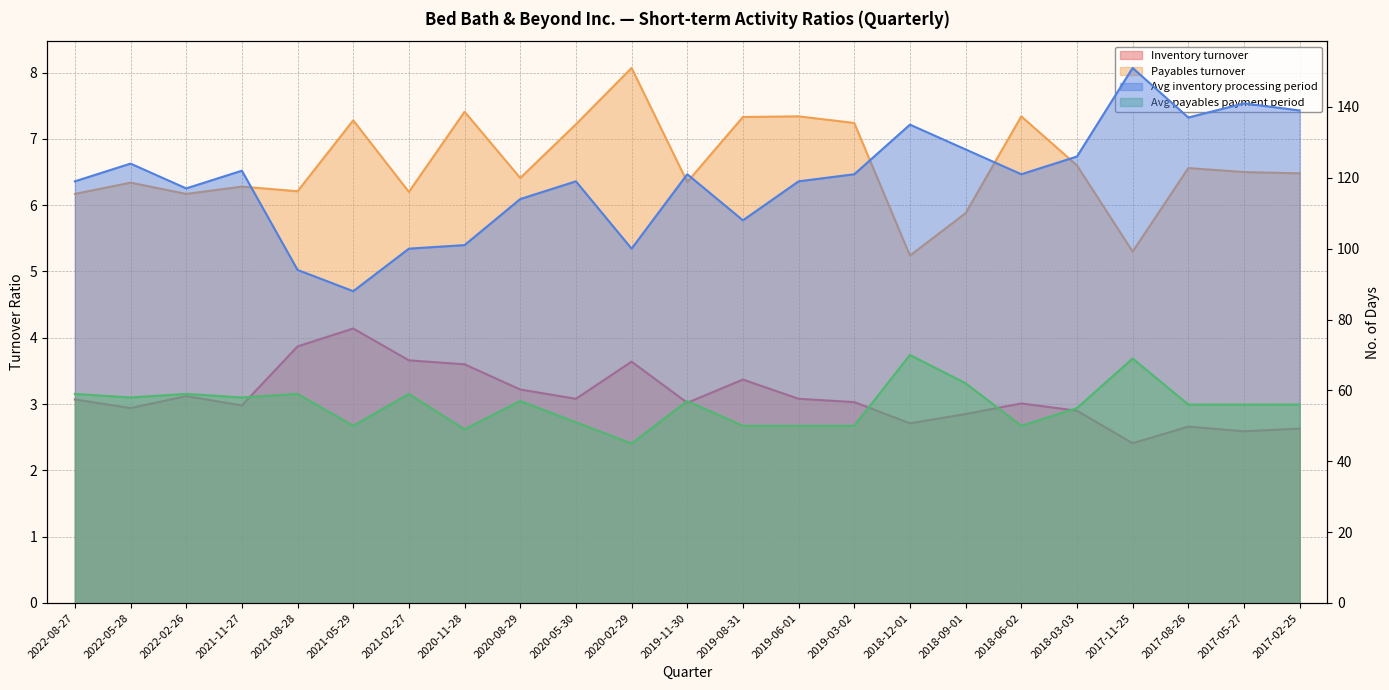

At which category is the sum across all series the highest?

2017-11-25